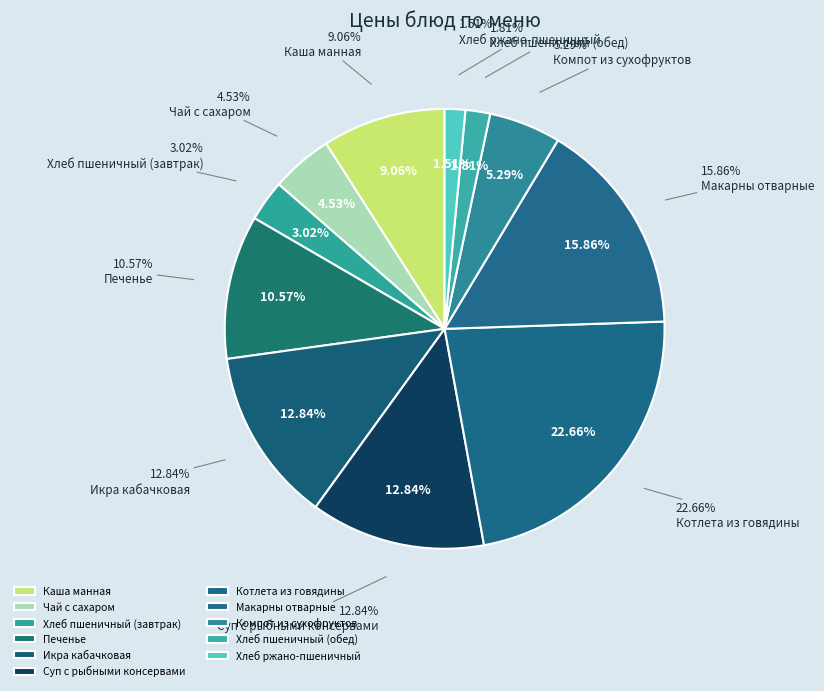

What percentage is NOT represented by Макарны отварные?

84.1%